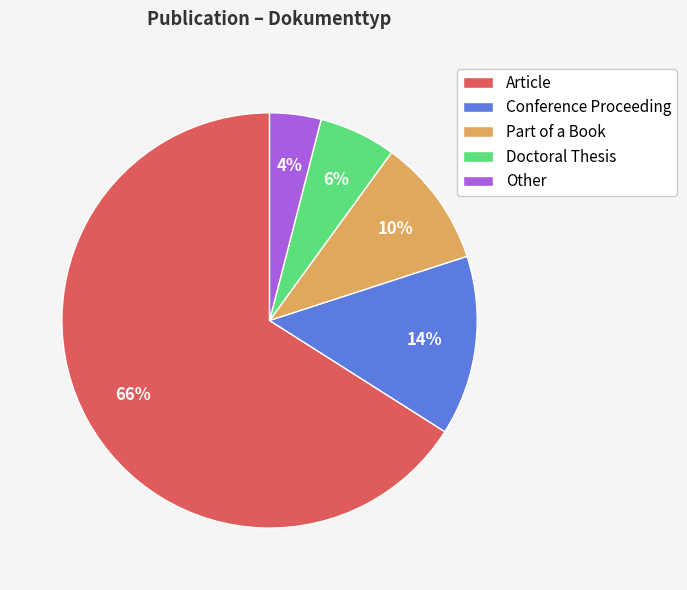

What is the smallest slice in the pie chart?

Other